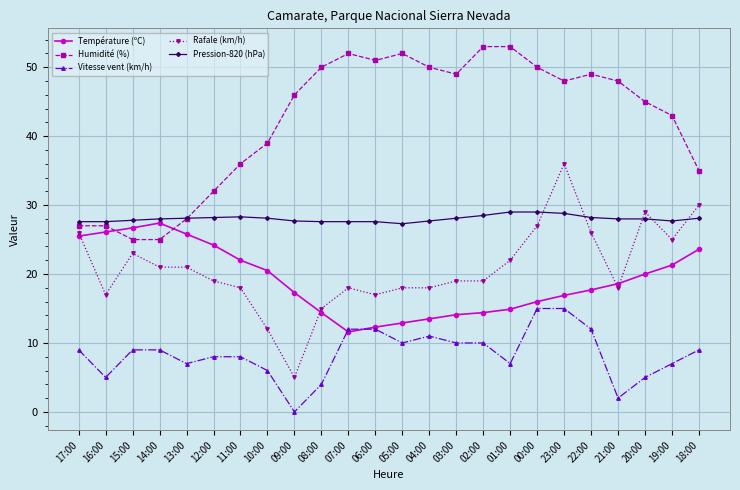

True or false: Température (ºC) and Humidité (%) cross at least once.

True